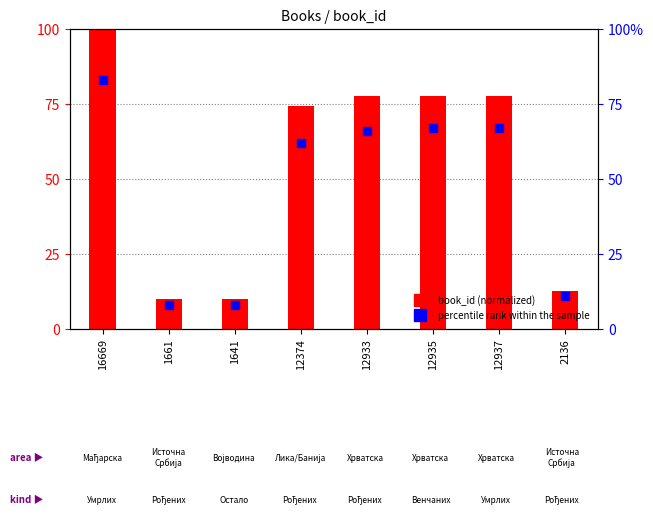

What are all the series names shown in the legend?

book_id (normalized), percentile rank within the sample